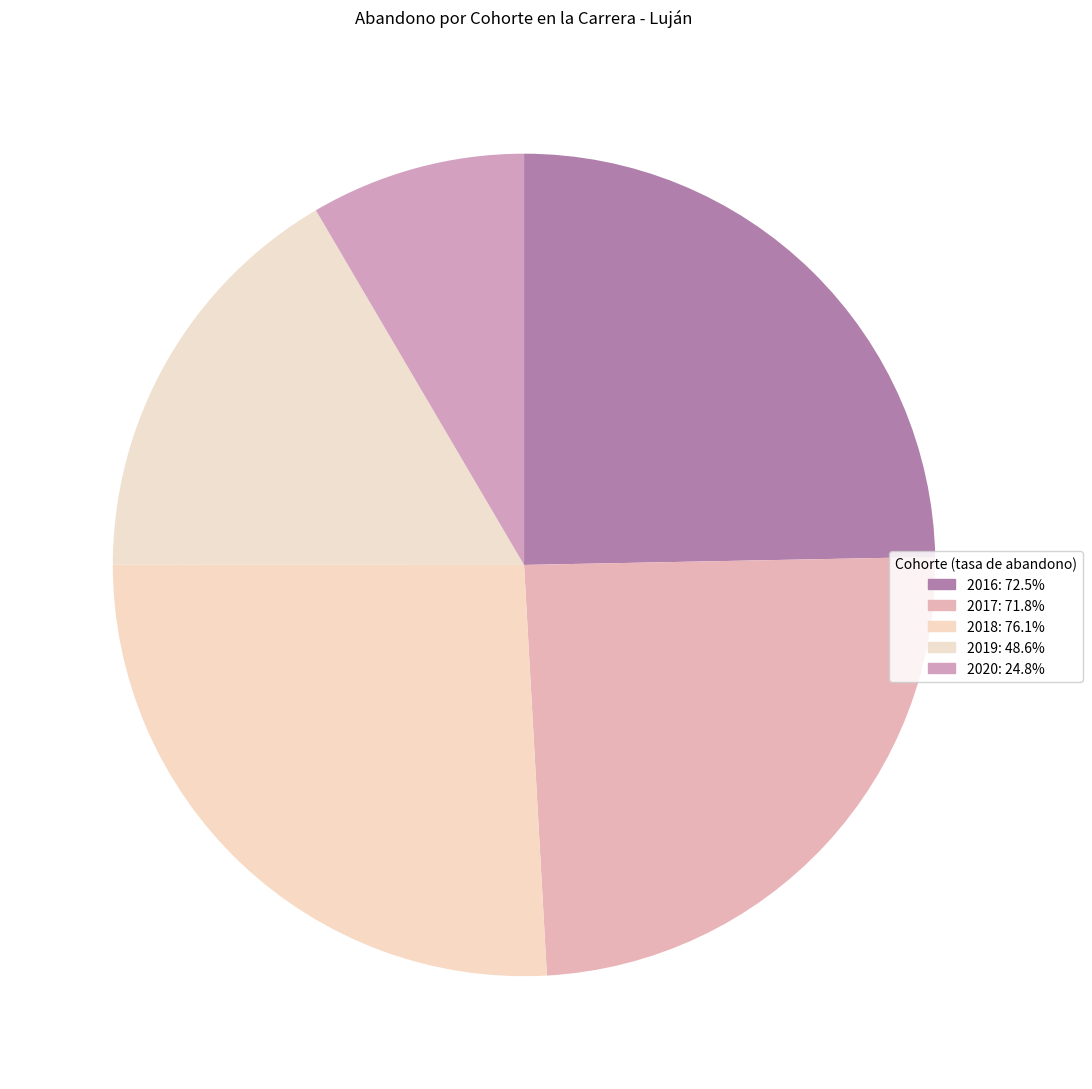

Which slice is the smallest?

2020